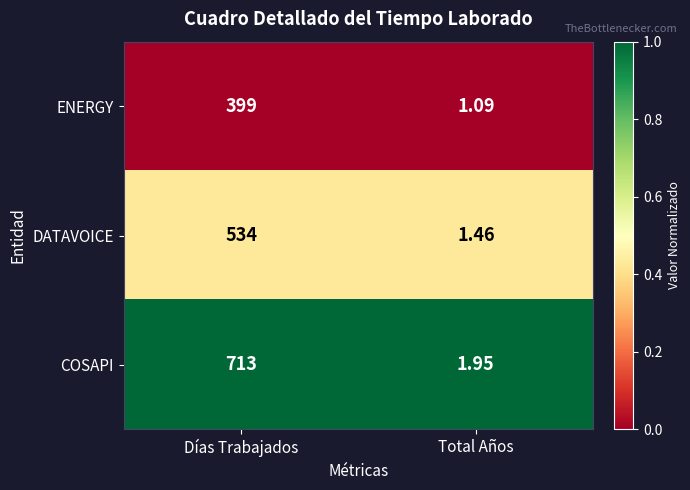

At which category does the chart reach its peak across all series?

Días Trabajados